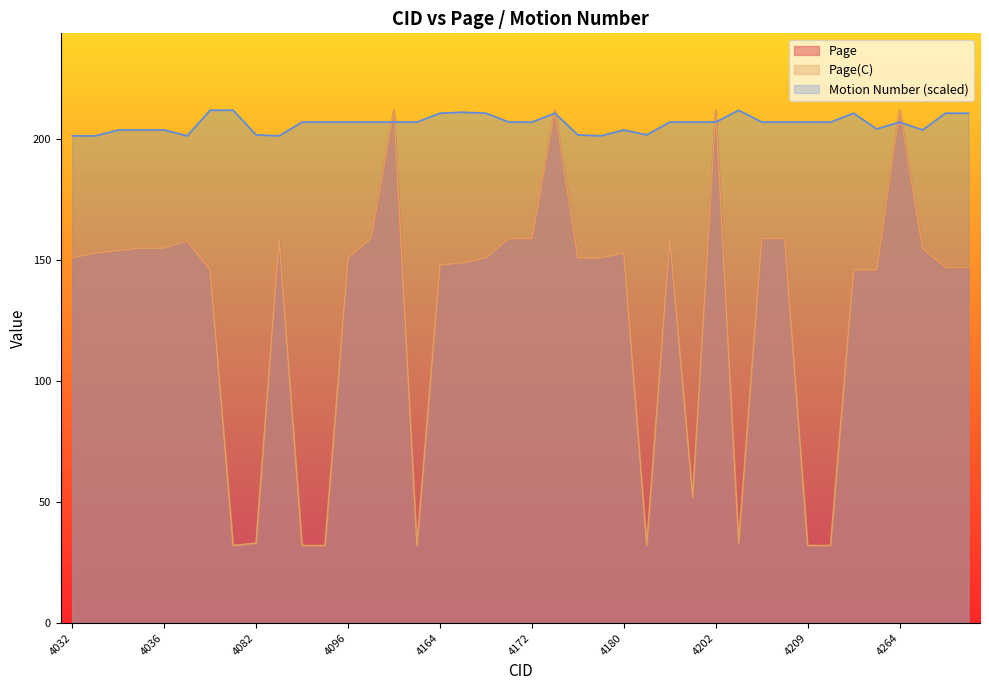

What is the total value across all series at 4173?

634.8